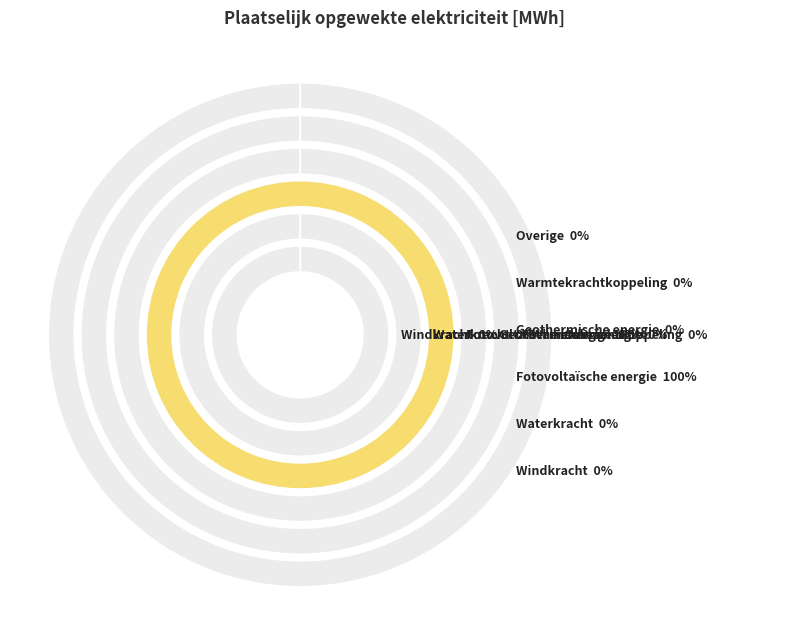

Is Waterkracht the majority of the pie?

No